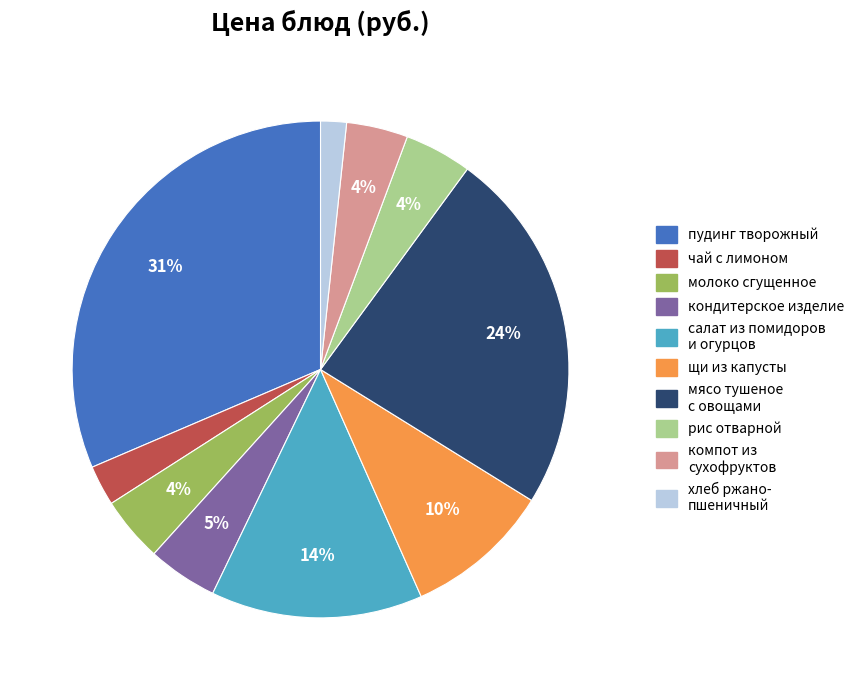

Count the number of slices in the pie.

10